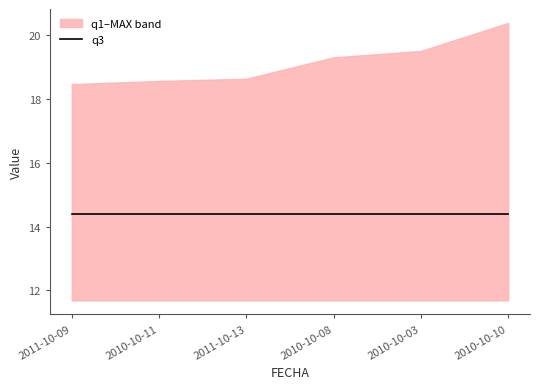

Rank the series by their maximum value, from highest to lowest.

MAX, q3, q1